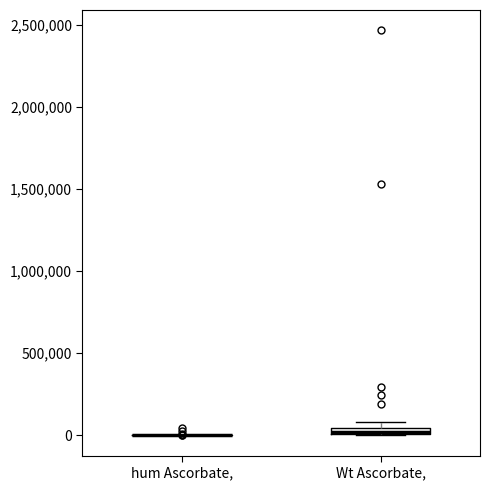

Where is the lower edge of the box for Wt Ascorbate, on the y-axis? The values are not printed on the chart, so give them approximately, as read against the axis.

0